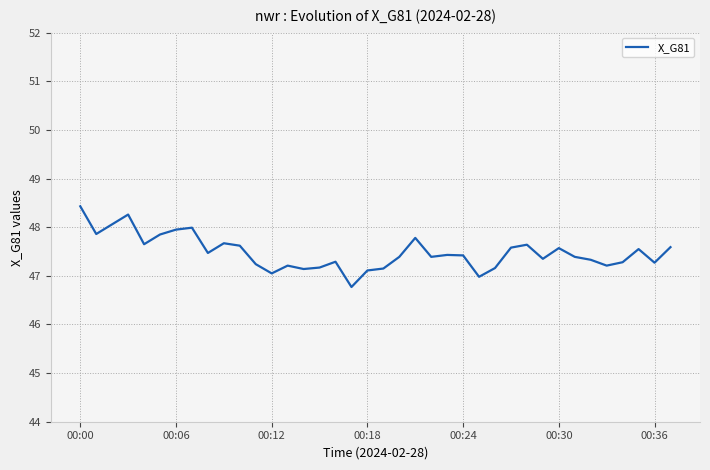

What is the smallest value displayed?

46.8